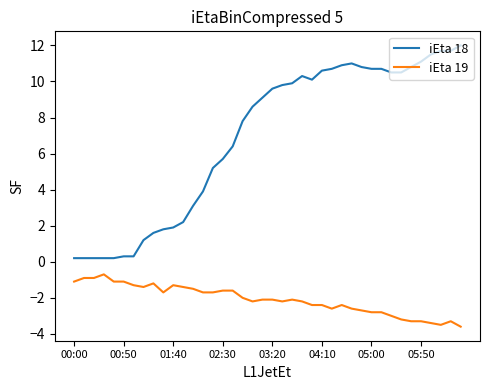

How many values in the iEta 18 series exceed 9?

21